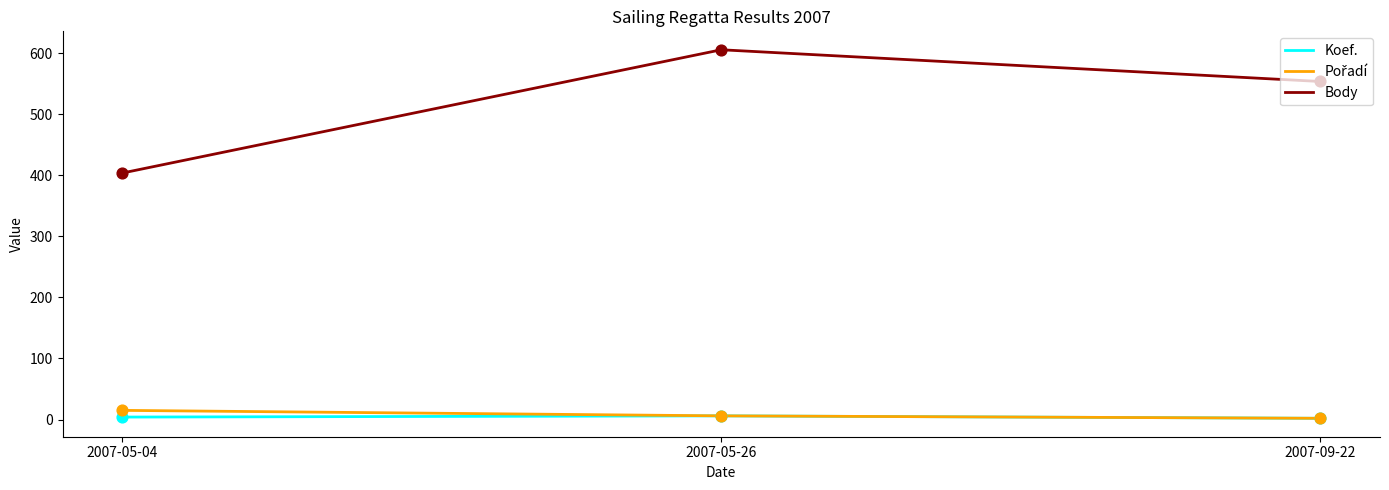

Which series changed the most between 2007-05-04 and 2007-09-22?

Body